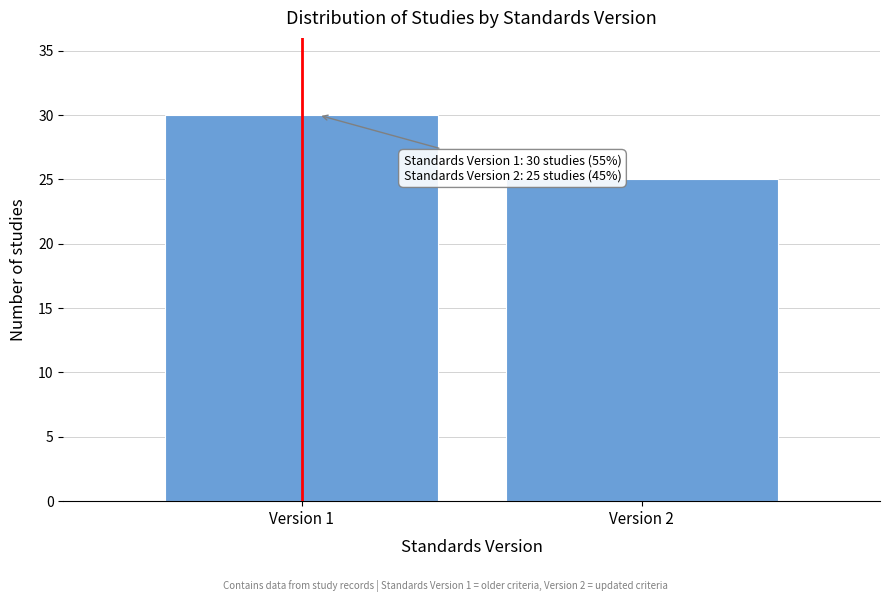

Reading left to right, what are all the values shown in this chart?

30	25